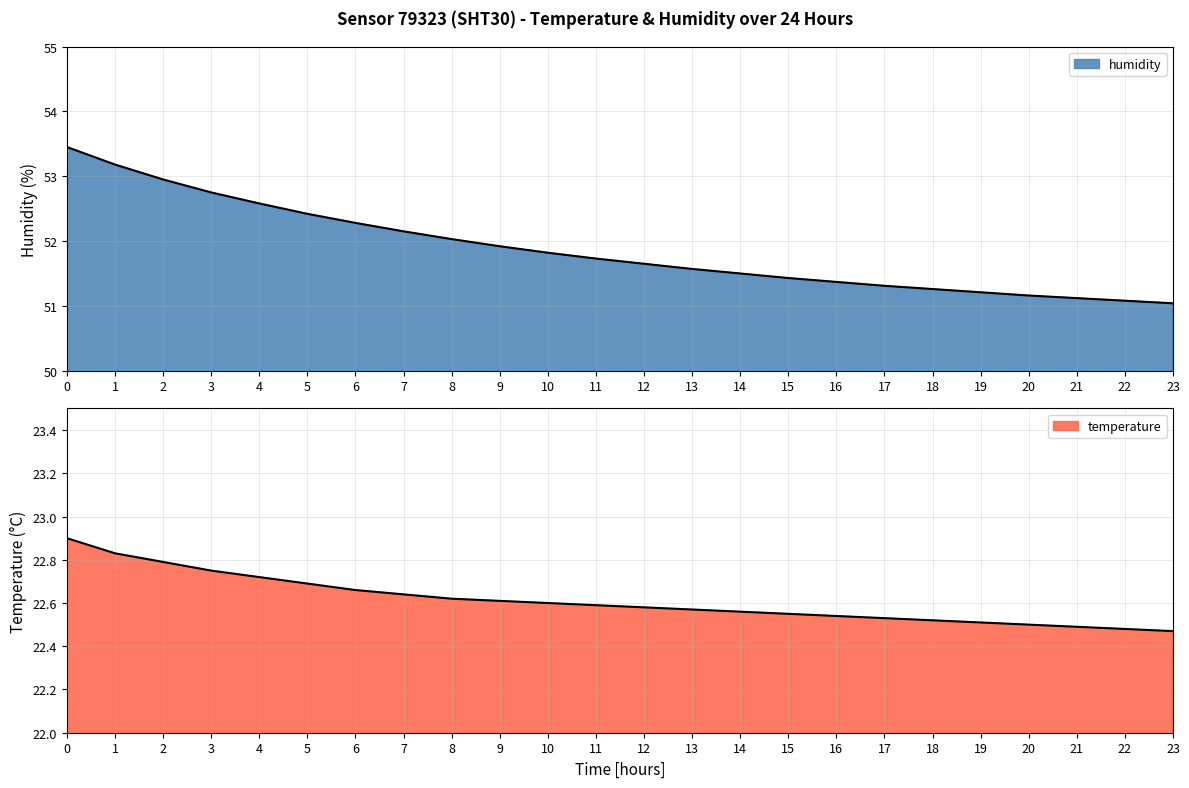

Which series changed the most between 19 and 23?

humidity